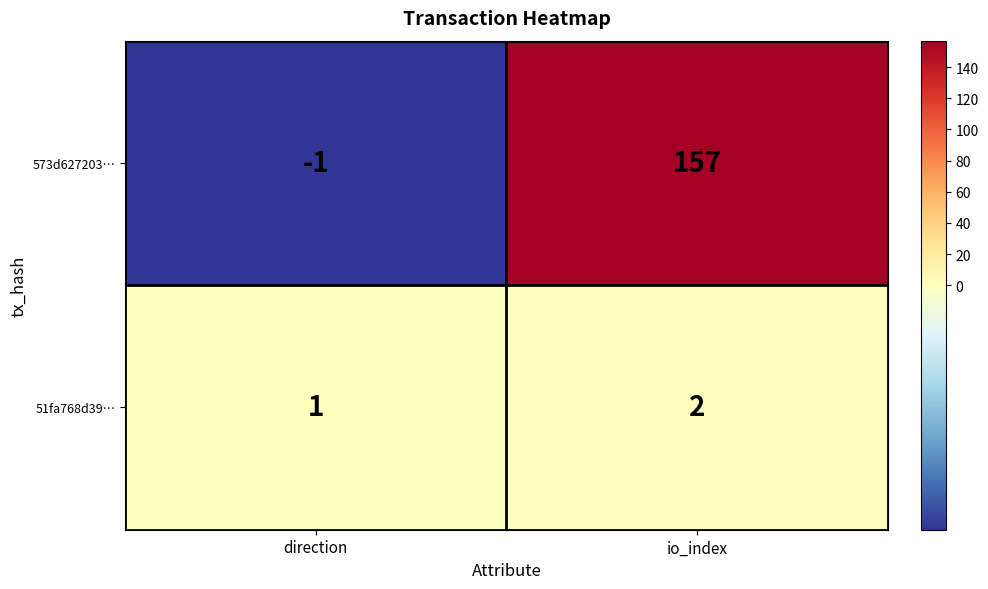

Which series has the widest spread of values?

573d627203…